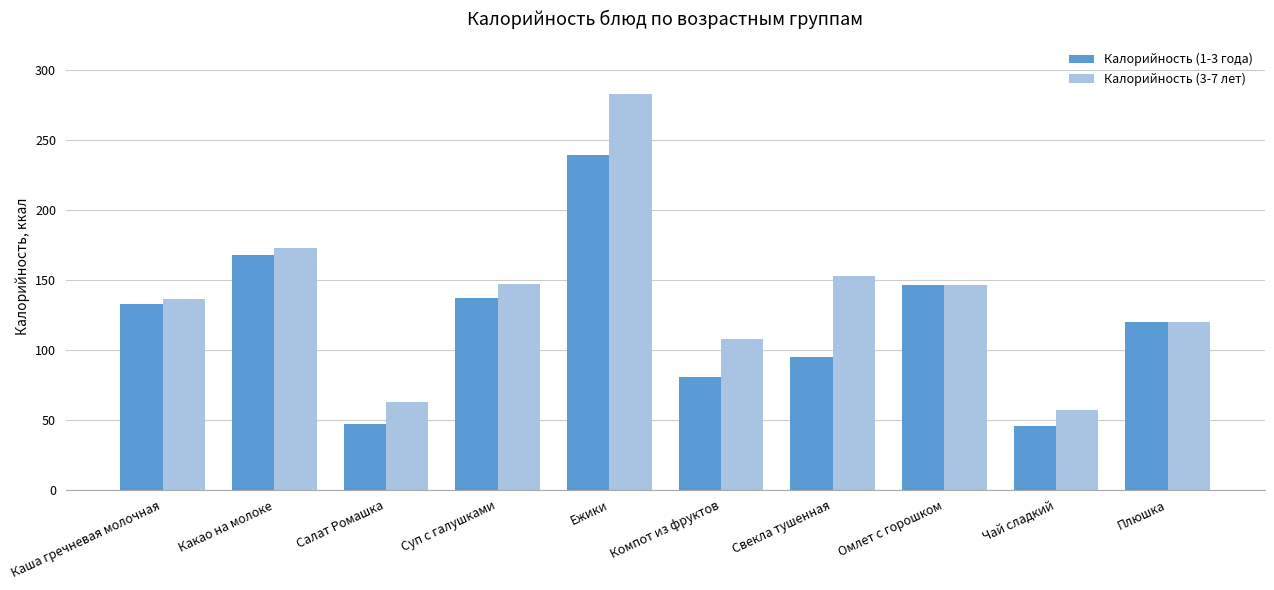

What is the minimum value for Калорийность (3-7 лет)?

56.8